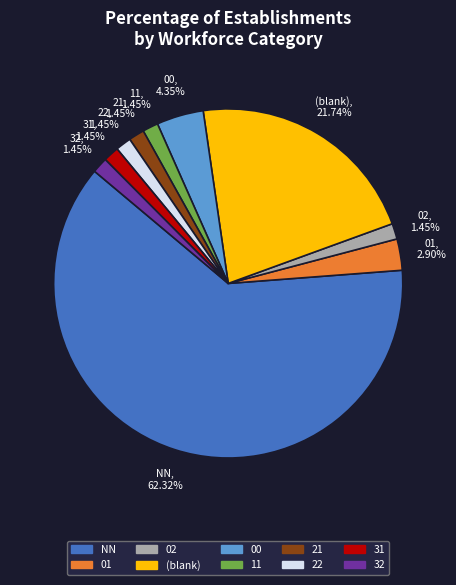

Approximately how many times larger is the value at 01 compared to 21?

2.0